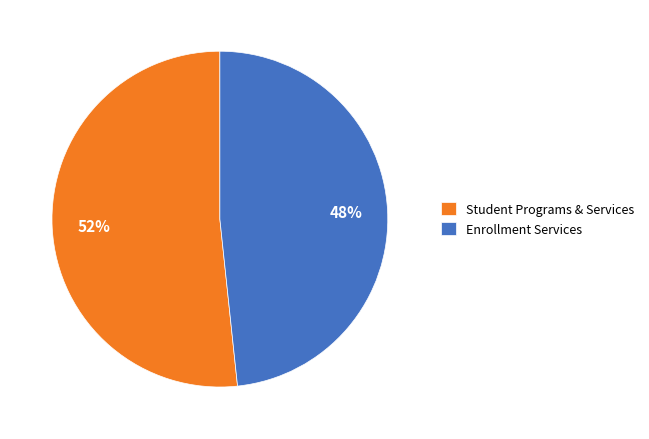

What is the ratio of the value at Student Programs & Services to the value at Enrollment Services?

1.1